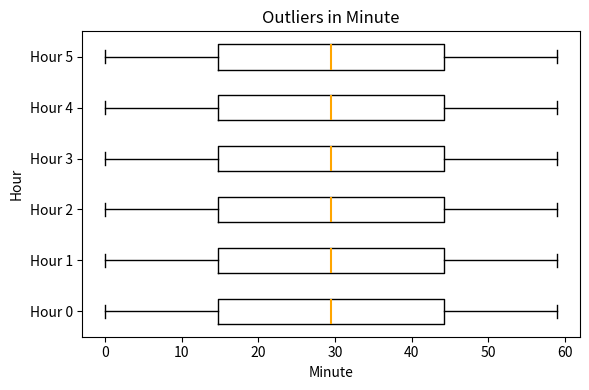

Where does the median line of the box for Hour 0 sit on the x-axis? The values are not printed on the chart, so give them approximately, as read against the axis.

30